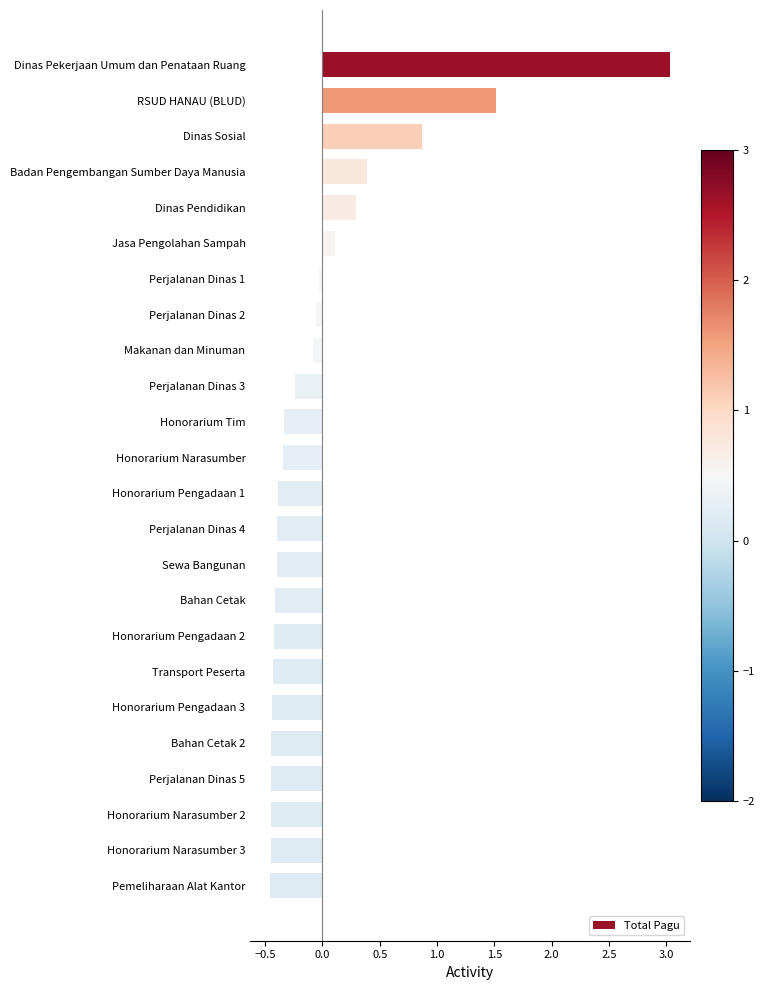

How many categories are shown in the chart?

24